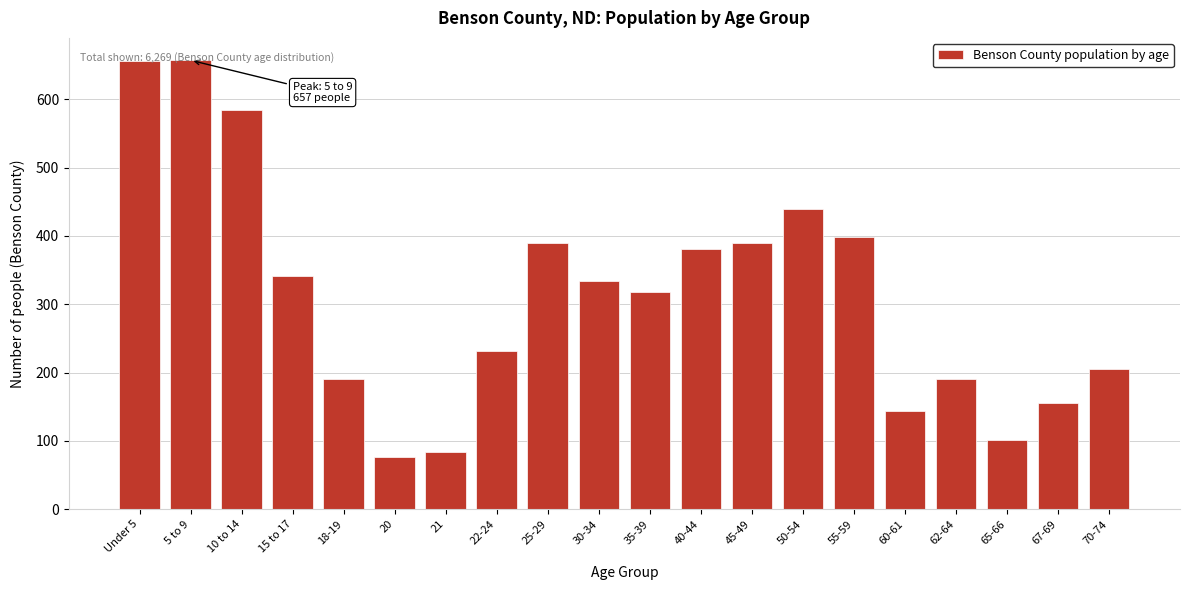

What is the label of the 7th bar from the right?

50-54